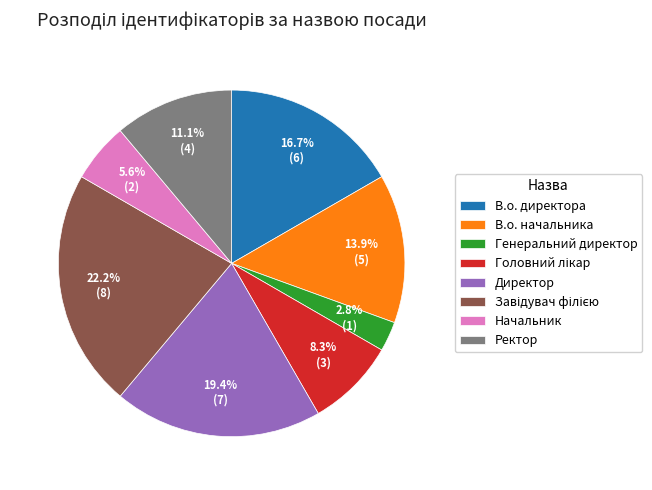

Does Генеральний директор represent more than half of the total?

No